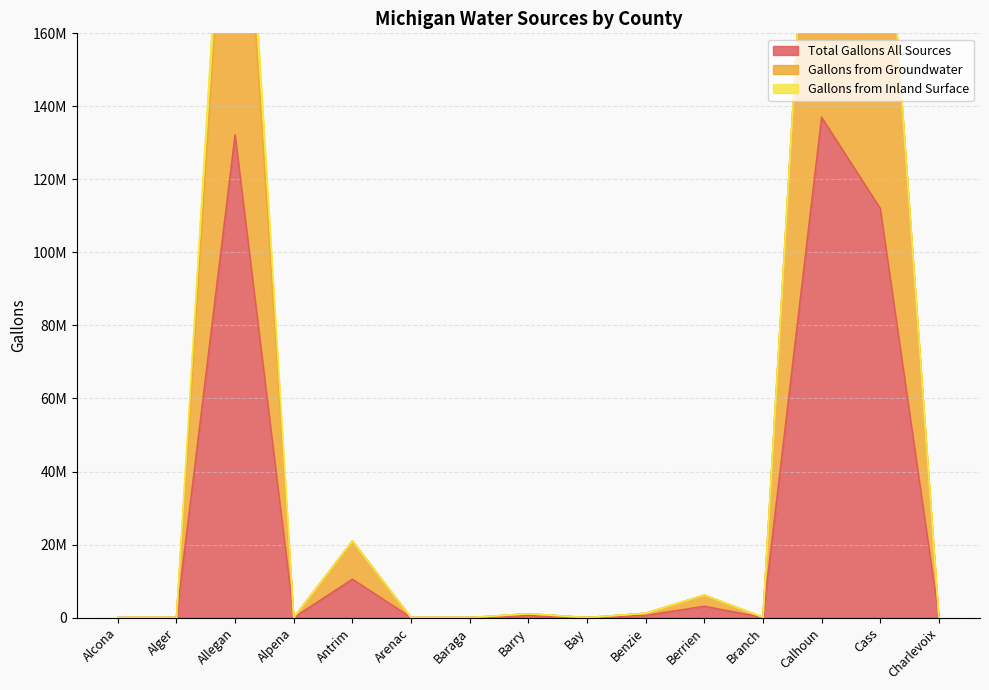

True or false: Gallons from Groundwater and Total Gallons All Sources intersect in this chart.

False